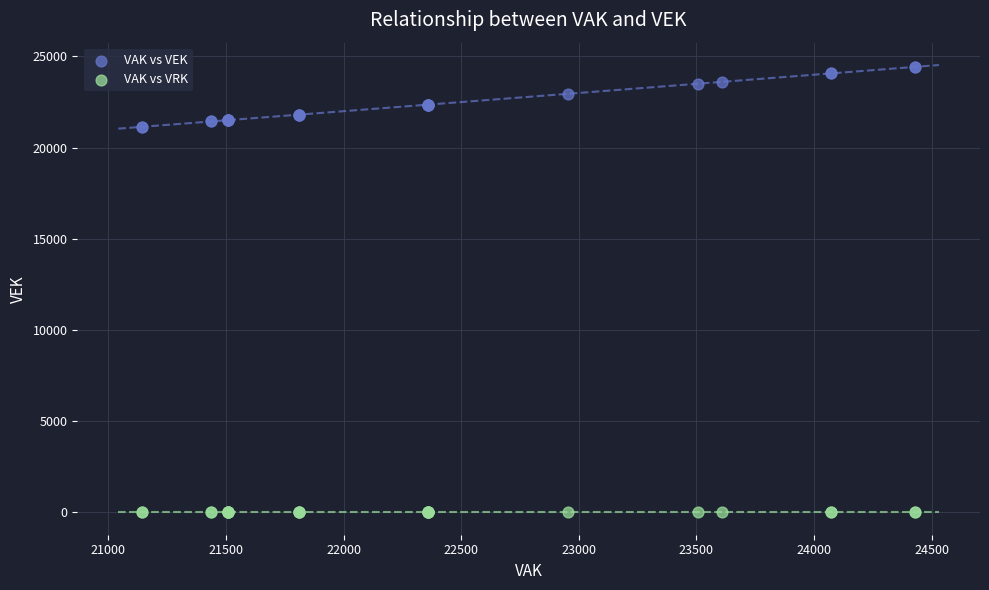

Which series contains the highest Y value?

VAK vs VEK